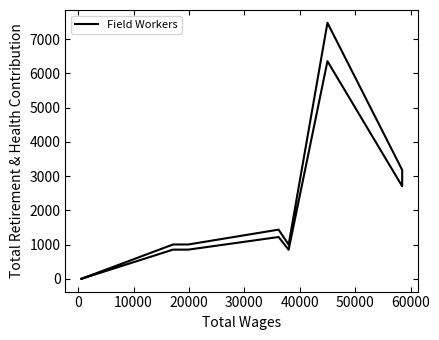

True or false: the data has more than 0 interior local peaks.

True